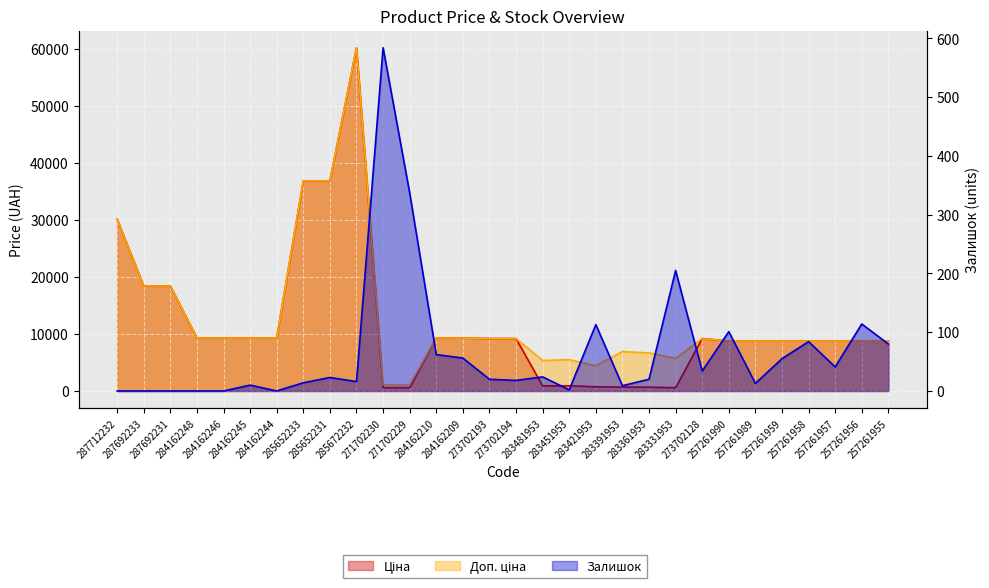

True or false: Доп. ціна and Ціна cross at least once.

False